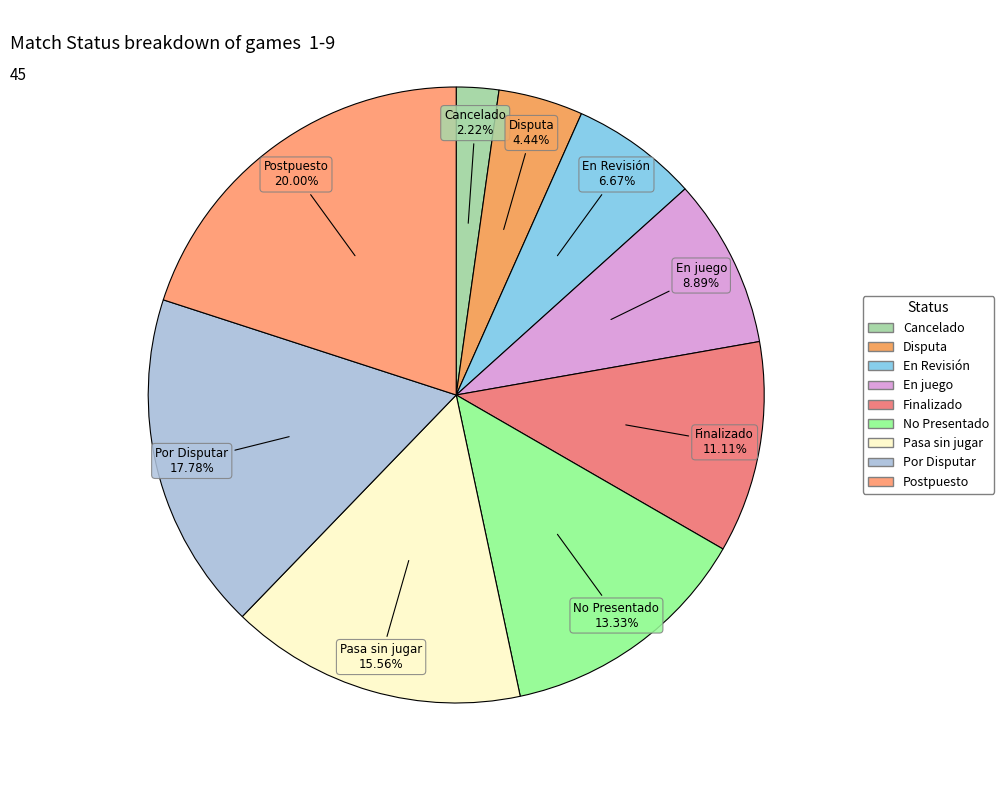

True or false: No Presentado accounts for 19% of the total.

False